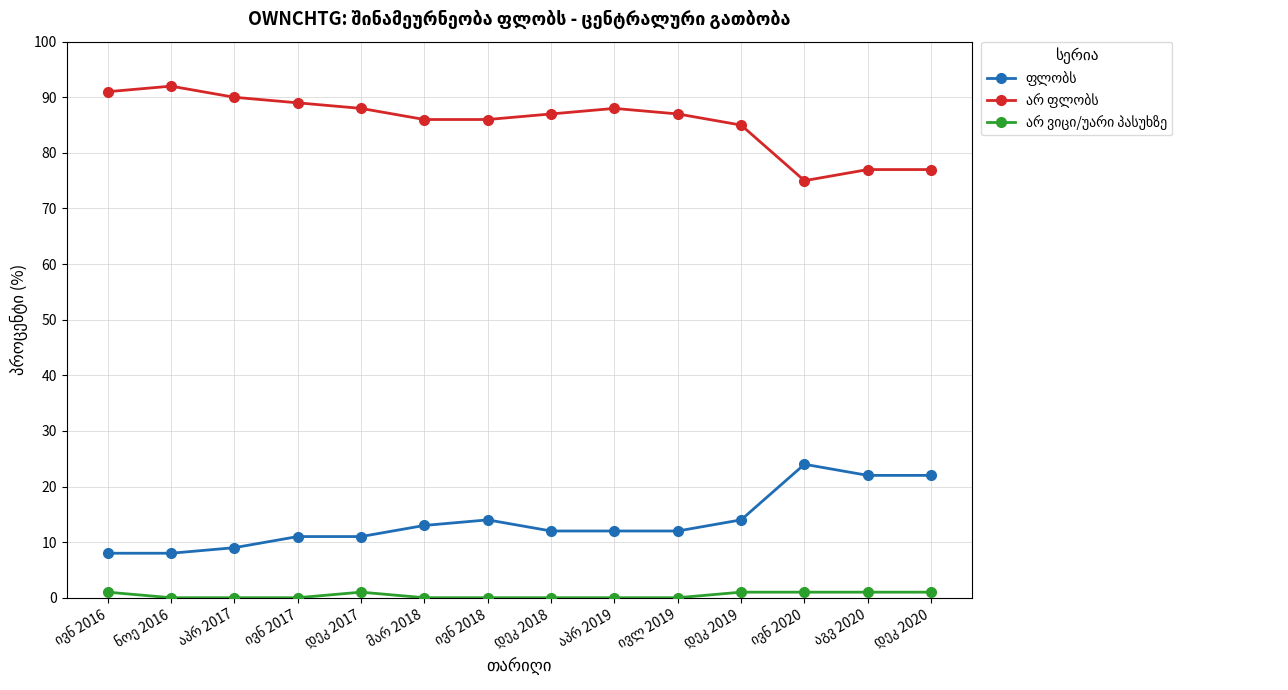

What is the maximum value shown in the chart?

92